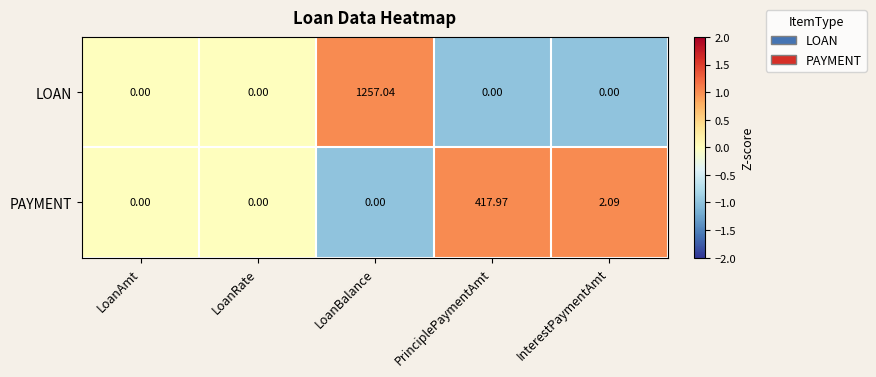

Where is PAYMENT nearest to the value 208?

InterestPaymentAmt